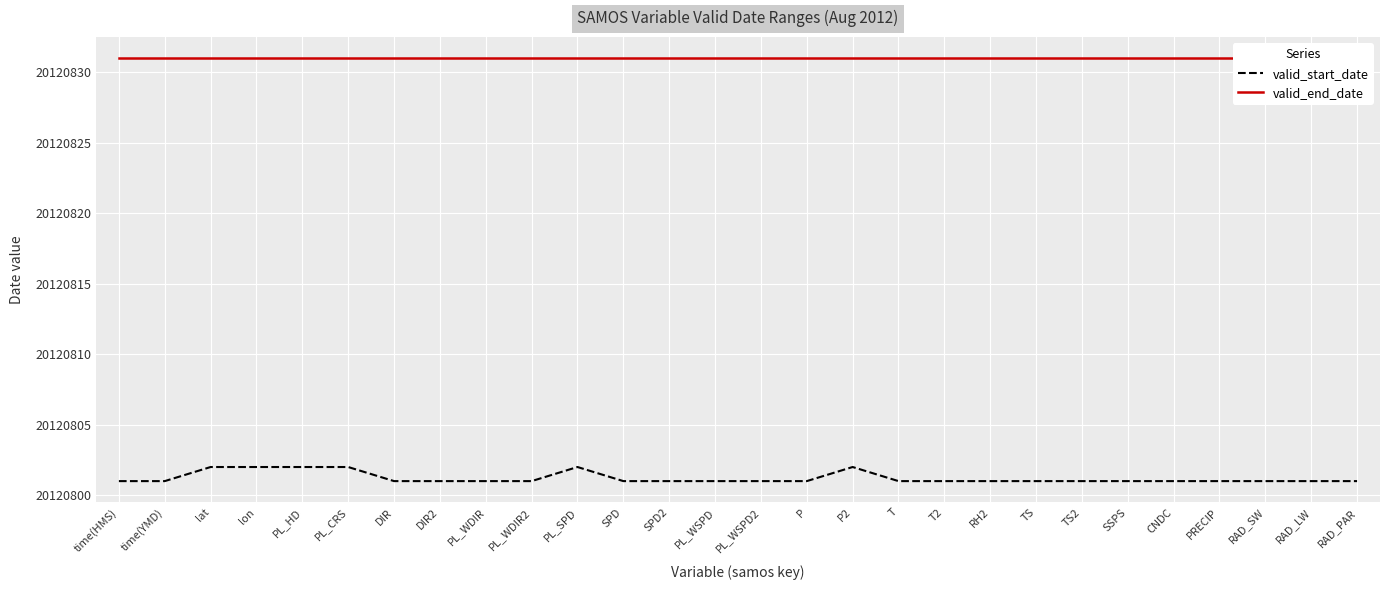

Count the valid_start_date values in the range 20120801 to 20120802.

28